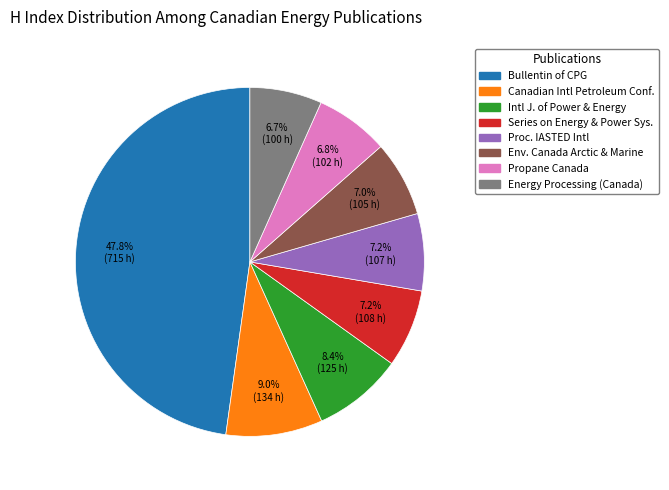

How many segments does this pie chart have?

8